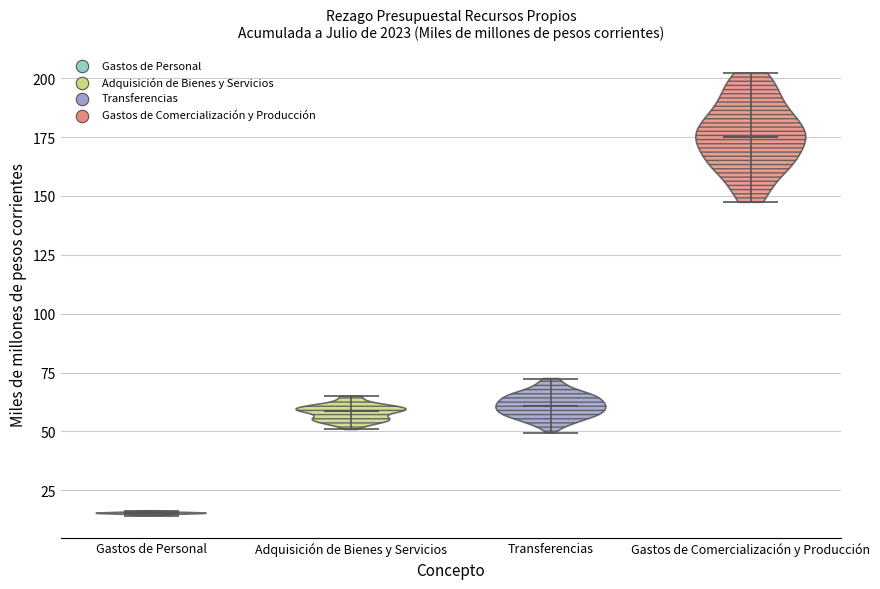

Reading left to right, read every violin against the y-axis: where its median line is, and the lowest and highest points it reaches. The values are not printed on the chart, so give them approximately, as read against the axis.

Gastos de Personal: median line 15, lowest point 15, highest point 15
Adquisición de Bienes y Servicios: median line 60, lowest point 50, highest point 65
Transferencias: median line 60, lowest point 50, highest point 70
Gastos de Comercialización y Producción: median line 175, lowest point 145, highest point 200